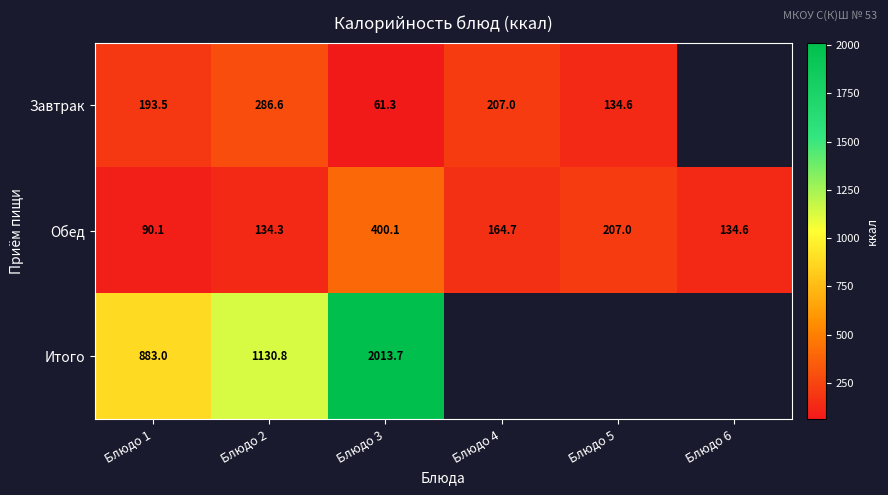

At Блюдо 2, list the series in order from smallest to largest.

Обед, Завтрак, Итого